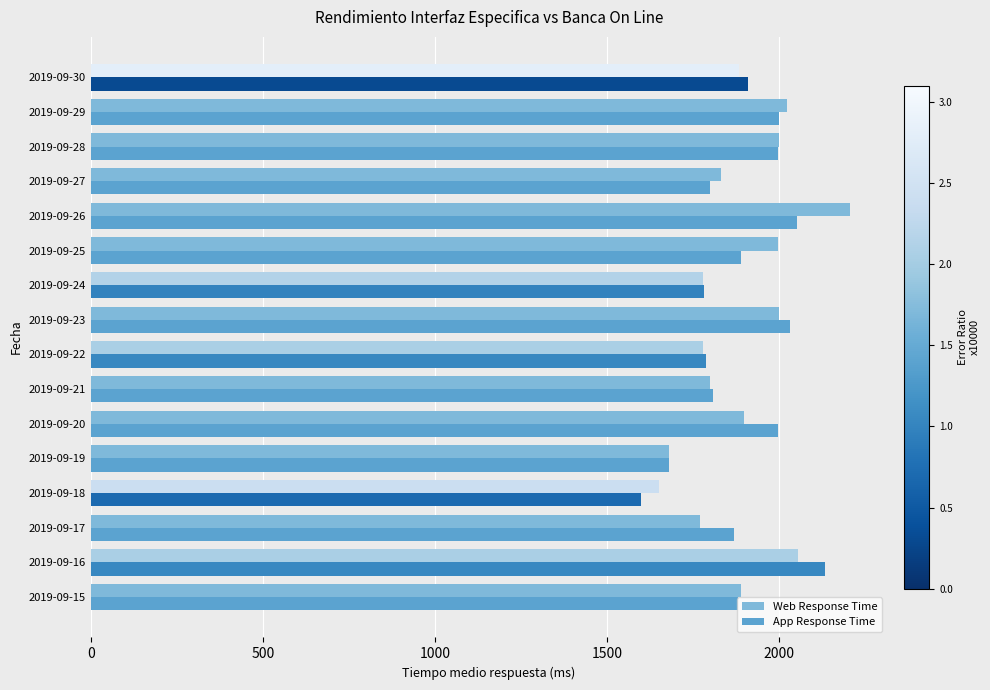

How many distinct data groups are displayed?

2